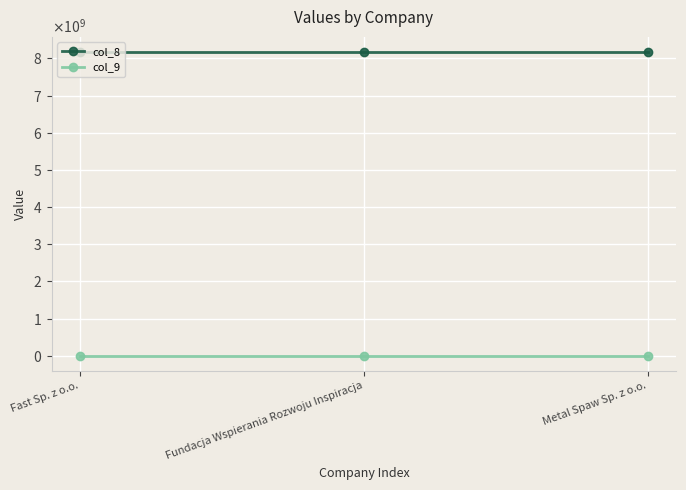

What are all the series names shown in the legend?

col_8, col_9